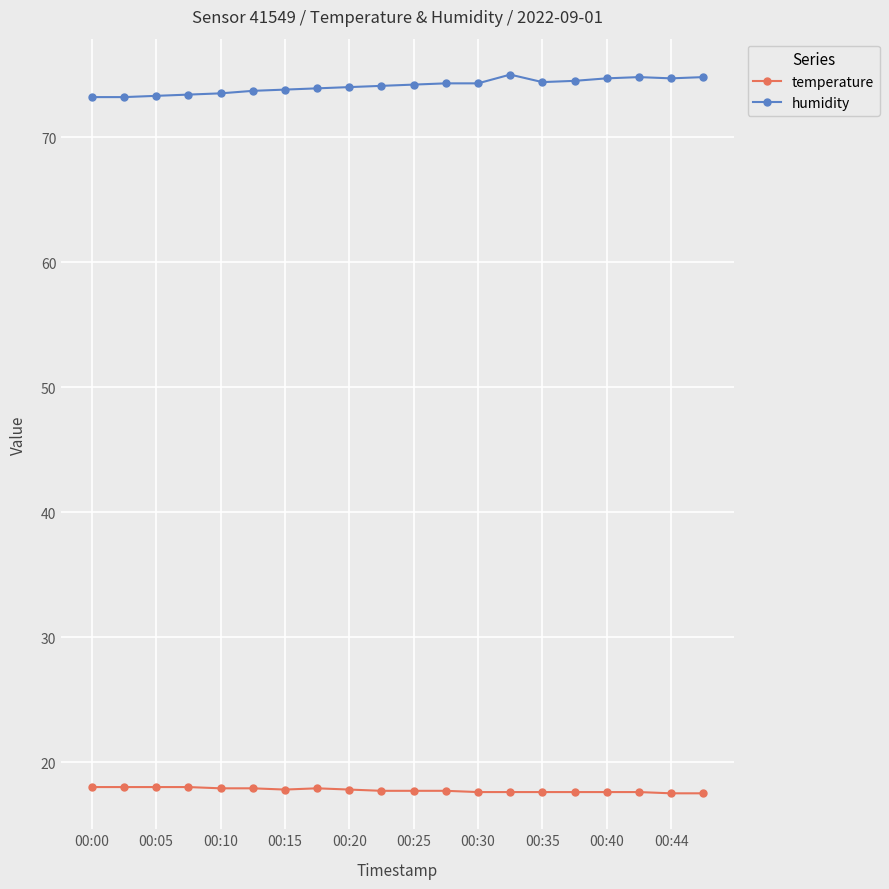

True or false: temperature and humidity intersect in this chart.

False